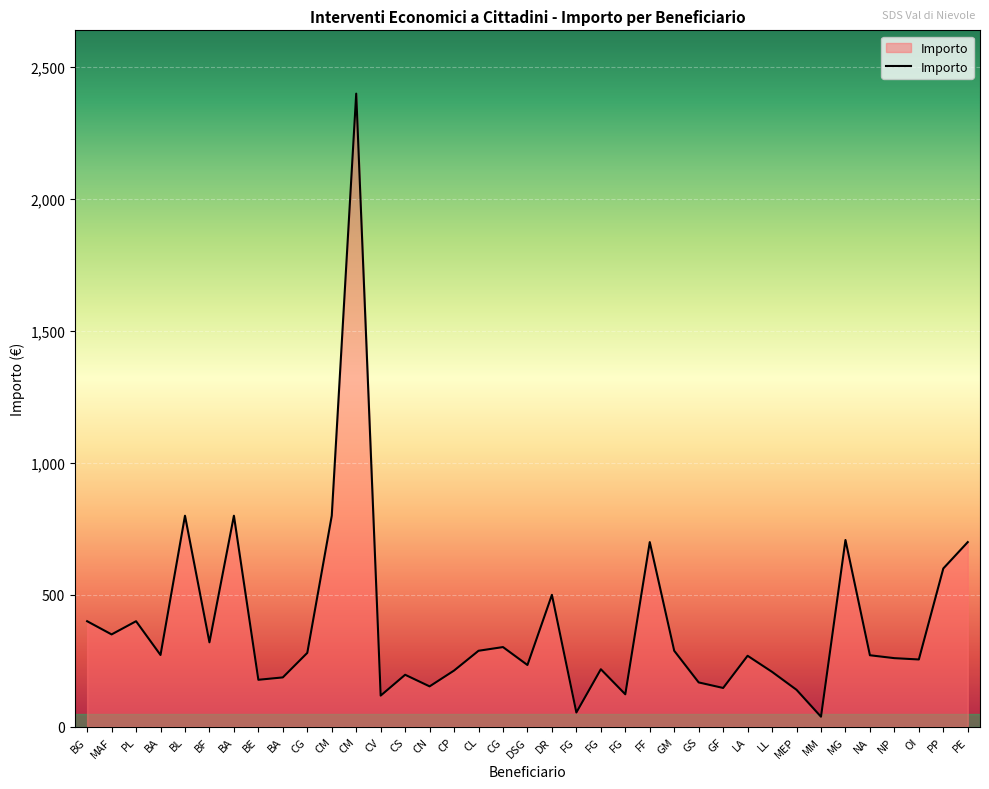

Rank the categories by value from highest to lowest.

CM, BL, BA, CM, MG, FF, PE, PP, DR, BG, PL, MAF, BF, CG, CL, GM, CG, BA, NA, LA, NP, OI, DSG, FG, CP, LL, CS, BA, BE, GS, CN, GF, MEP, FG, CV, FG, MM